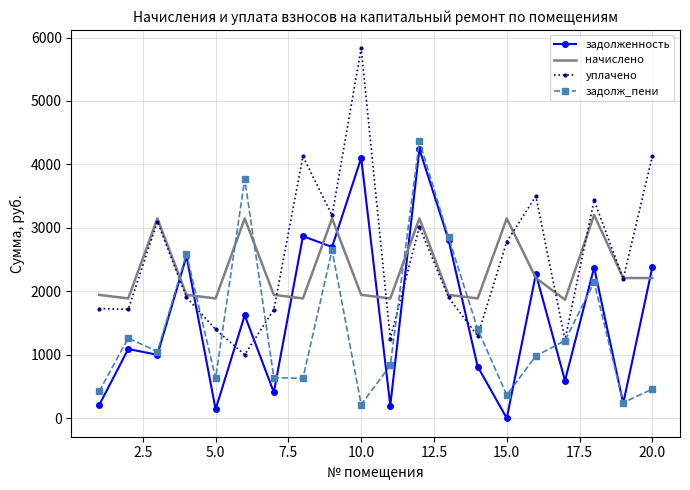

Which series has the widest spread of values?

уплачено